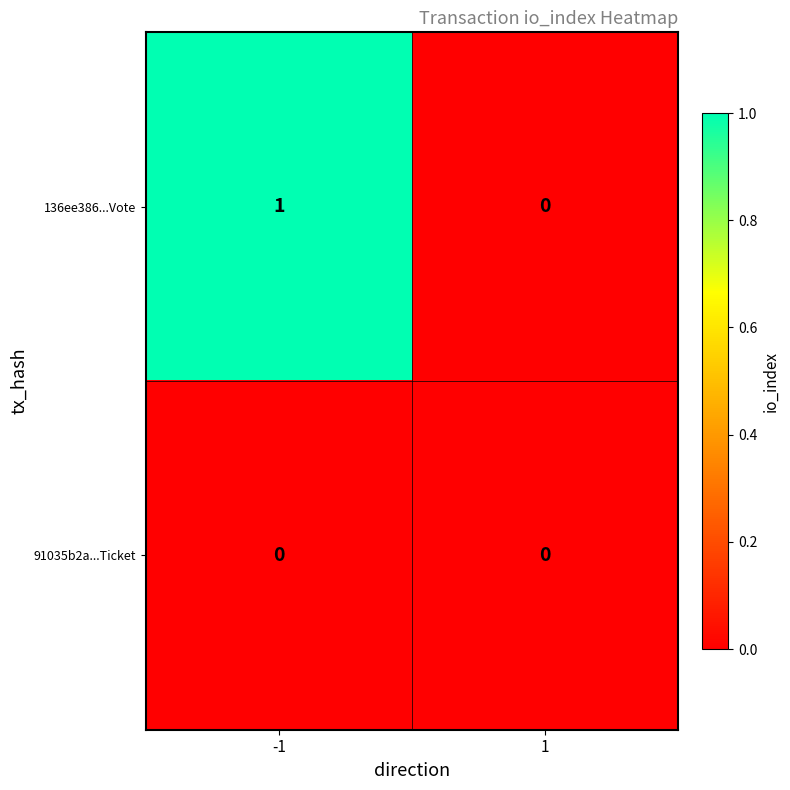

Which series has the largest range (max minus min)?

136ee386...Vote